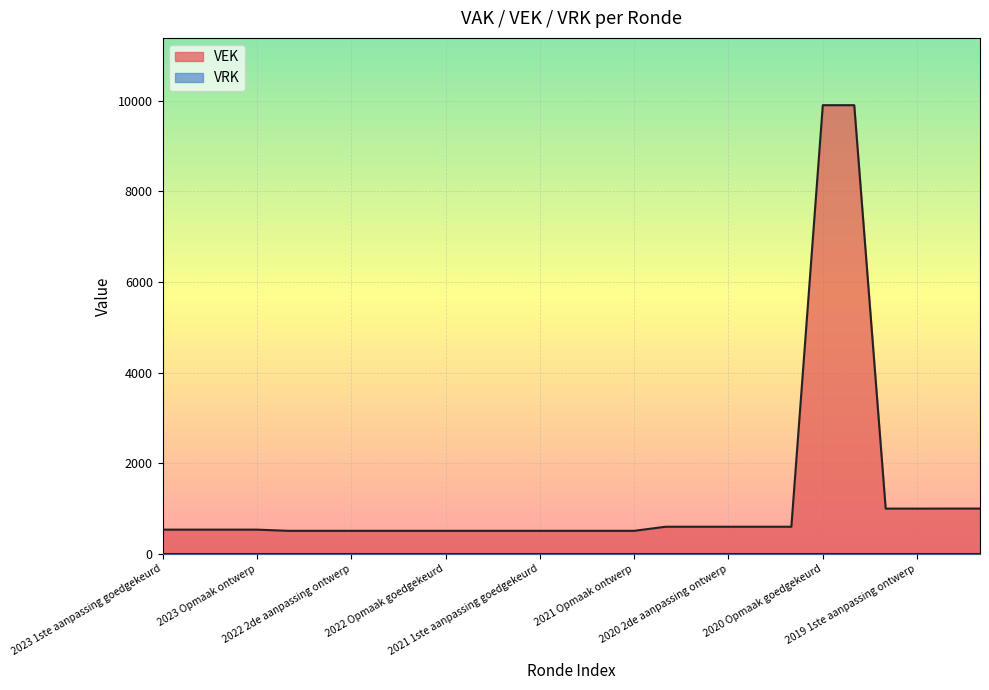

True or false: the data shows 509 at 2022 2de aanpassing goedgekeurd.

True